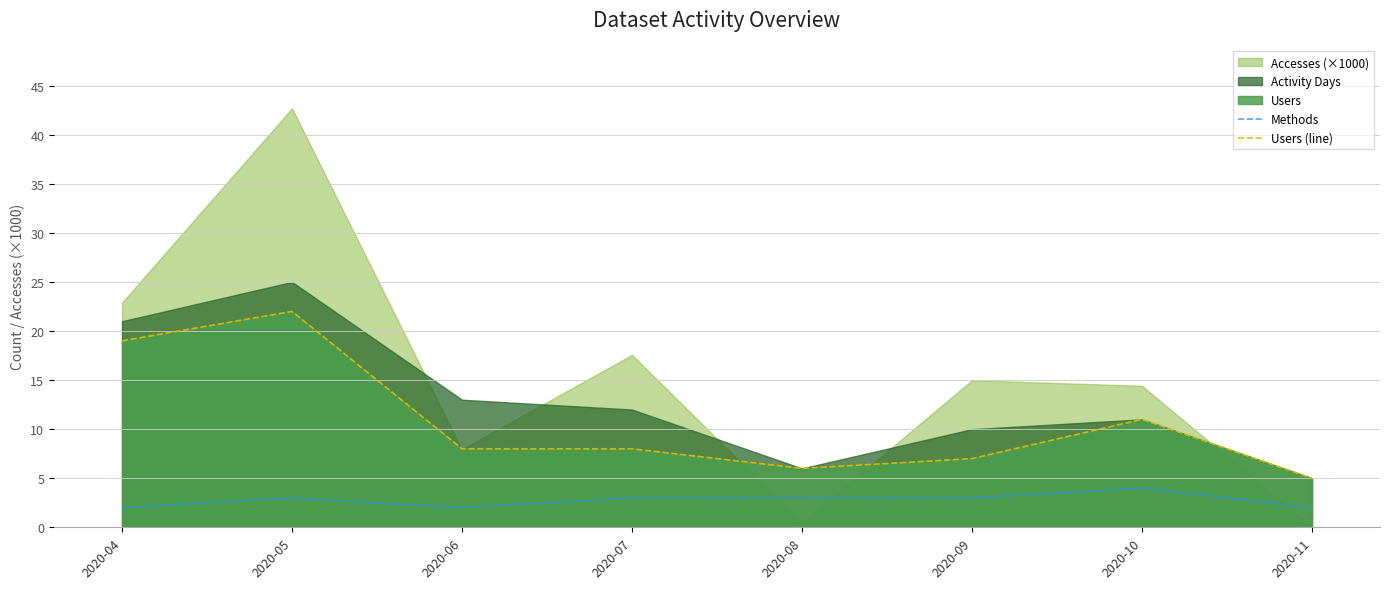

Is the value of Users (line) at 2020-10 greater than the value of Methods at 2020-08?

Yes